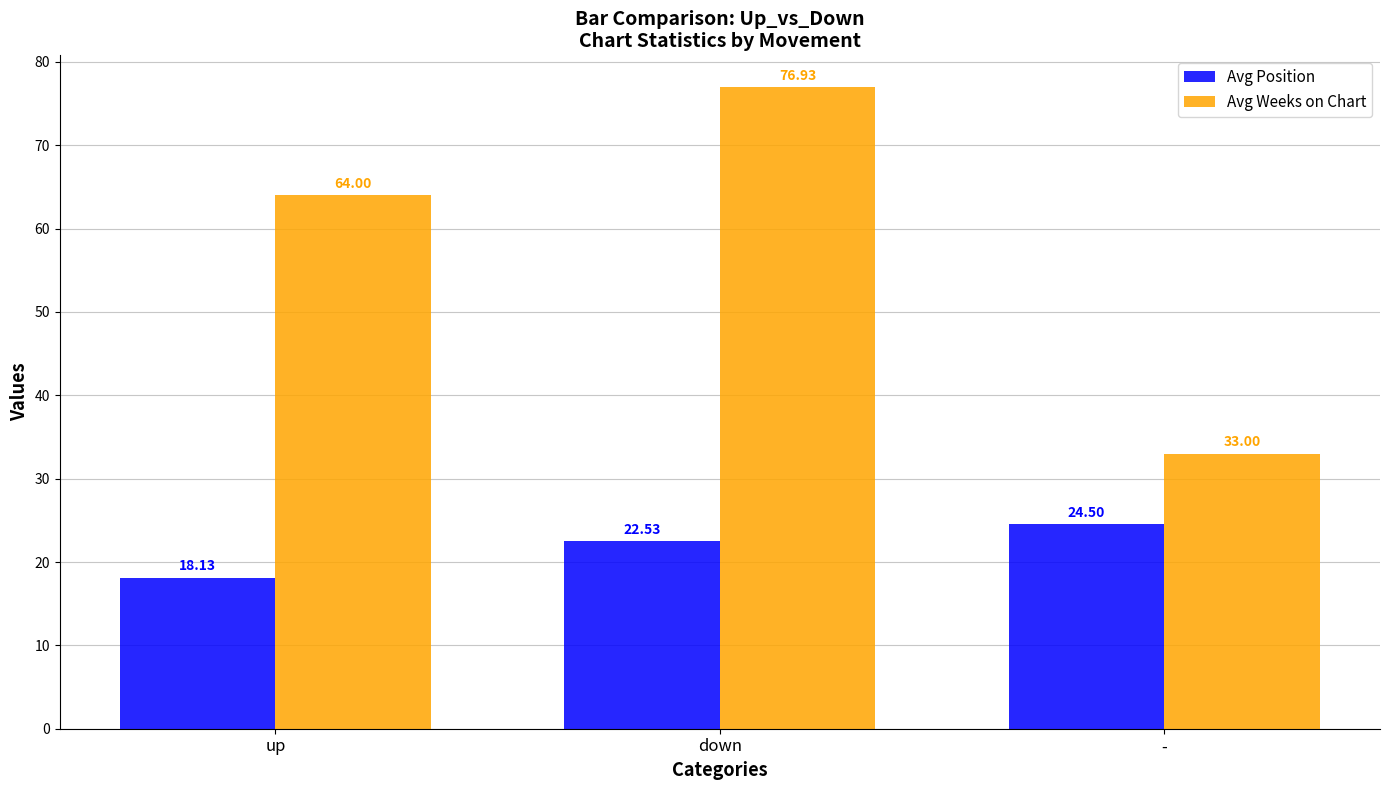

What is the total value across all series at -?

57.5